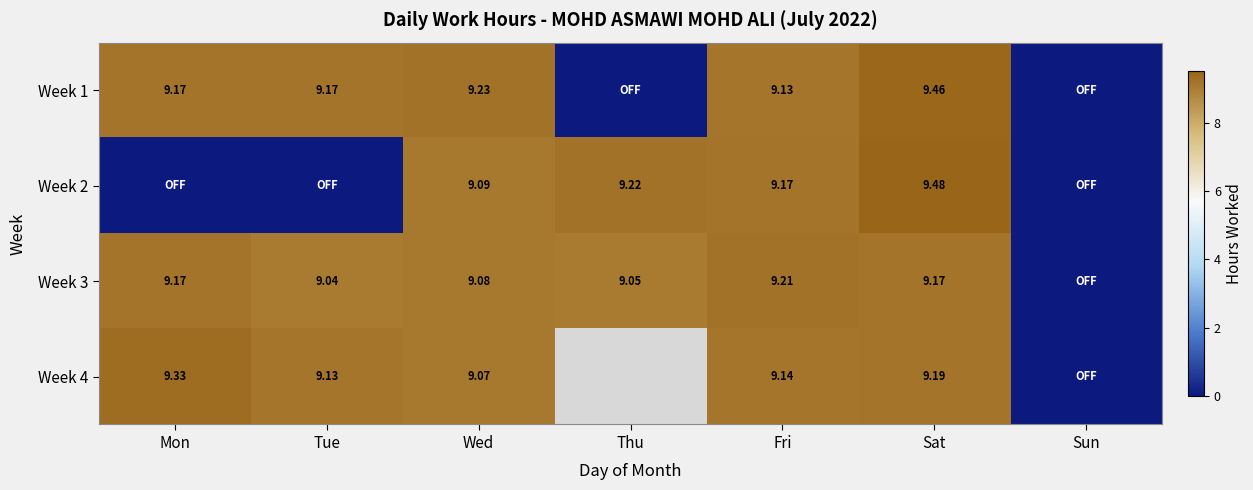

Is the value of Week 4 at Sat greater than the value of Week 1 at Fri?

Yes